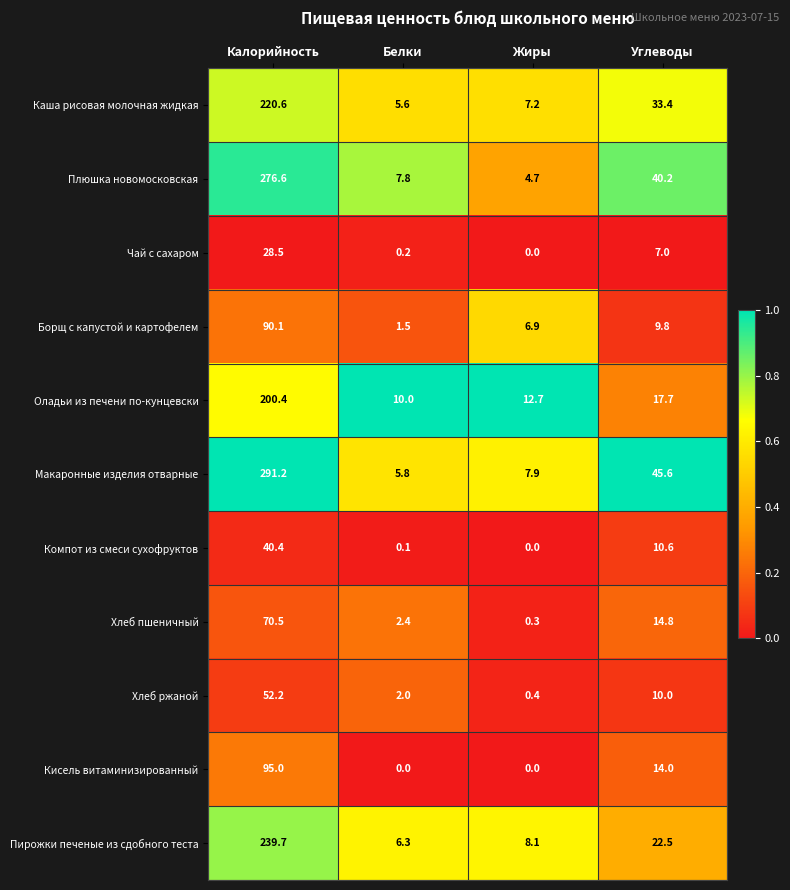

Rank the series by their maximum value, from highest to lowest.

Макаронные изделия отварные, Плюшка новомосковская, Пирожки печеные из сдобного теста, Каша рисовая молочная жидкая, Оладьи из печени по-кунцевски, Кисель витаминизированный, Борщ с капустой и картофелем, Хлеб пшеничный, Хлеб ржаной, Компот из смеси сухофруктов, Чай с сахаром